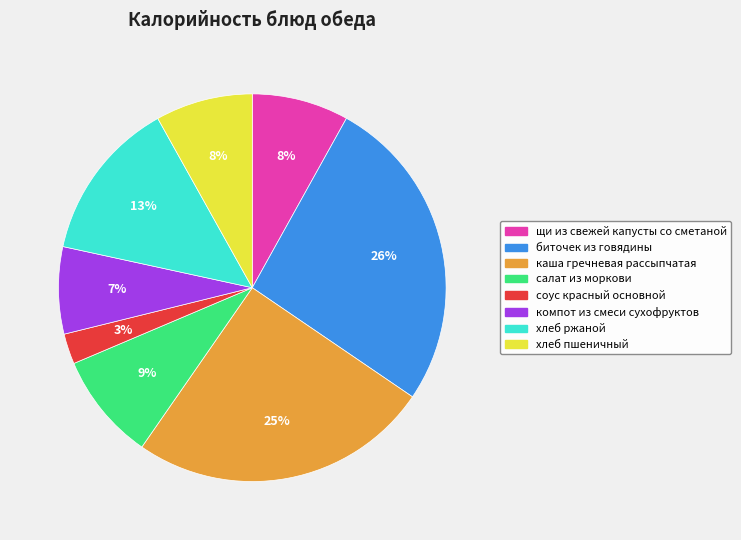

Is the sum of салат из моркови and хлеб ржаной greater than half?

No